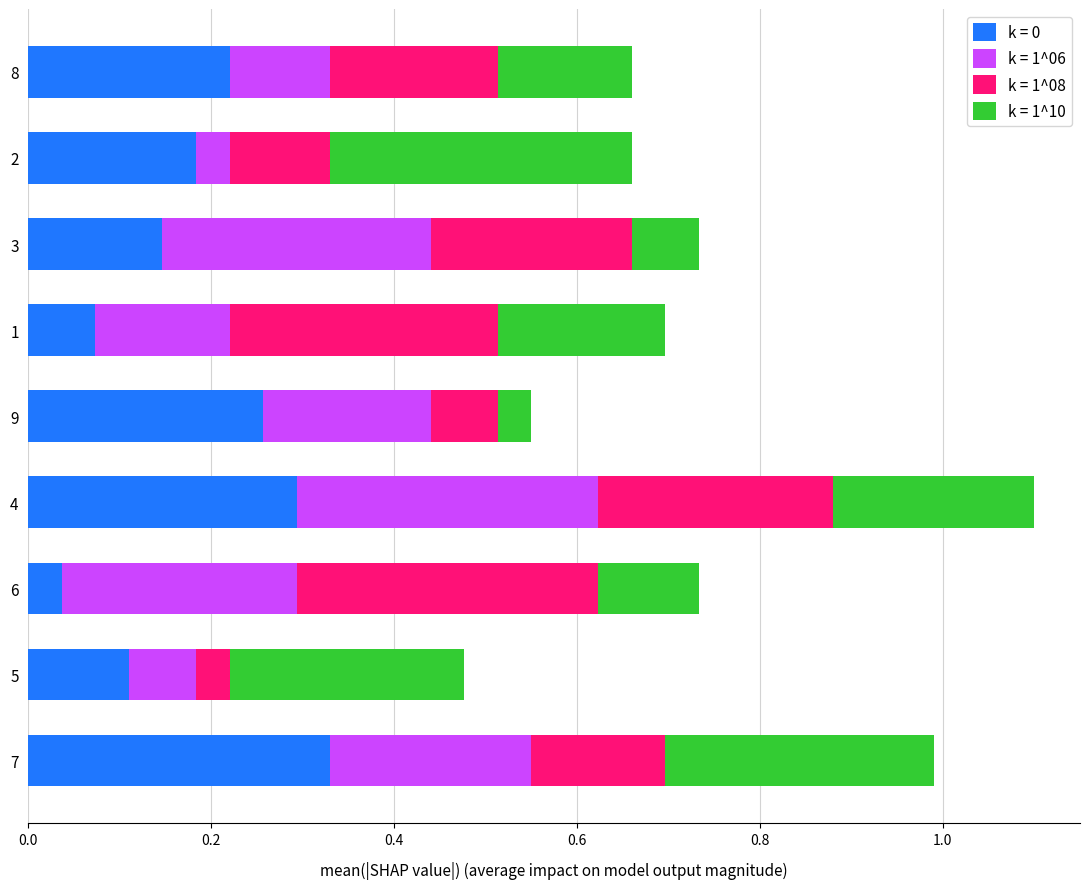

Is it true that k = 0 equals 0.0 at 8?

False